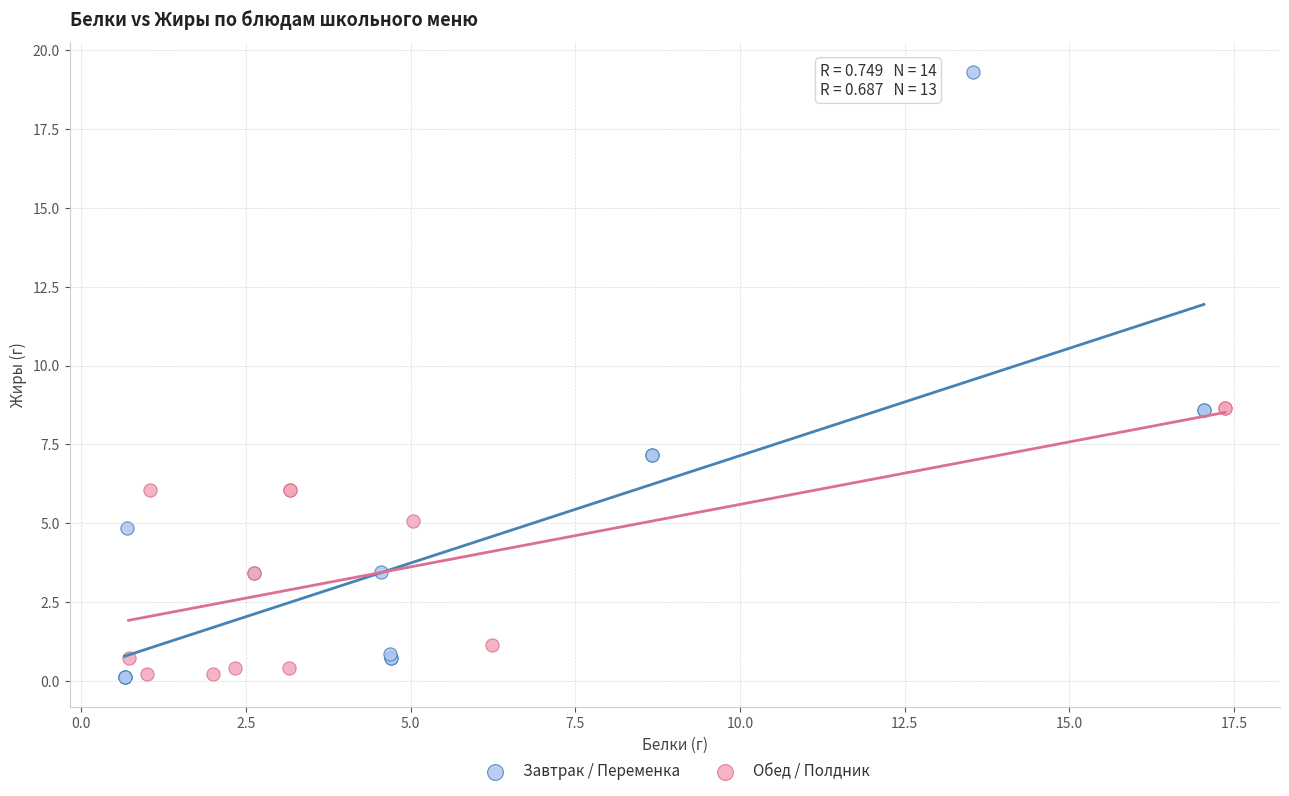

Which series has the widest spread of Y values?

Завтрак / Переменка